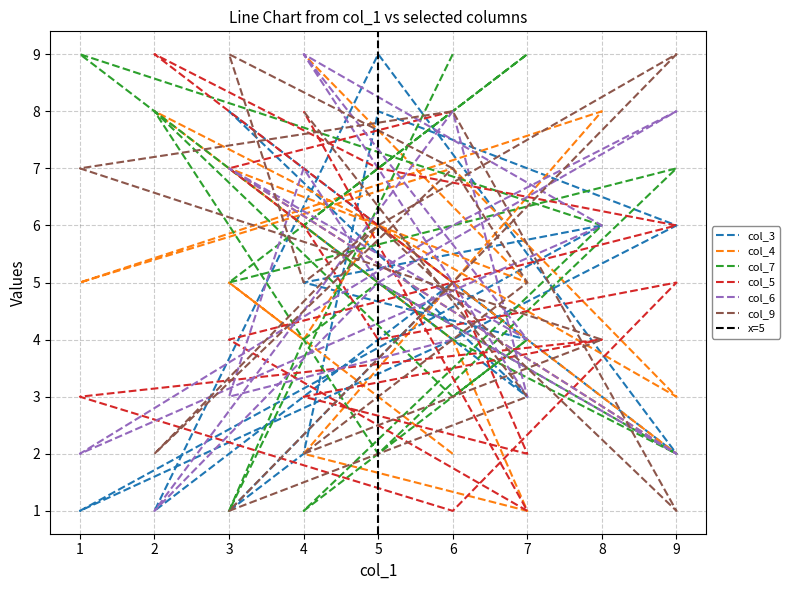

Rank the series by their maximum value, from lowest to highest.

col_3, col_4, col_7, col_5, col_6, col_9